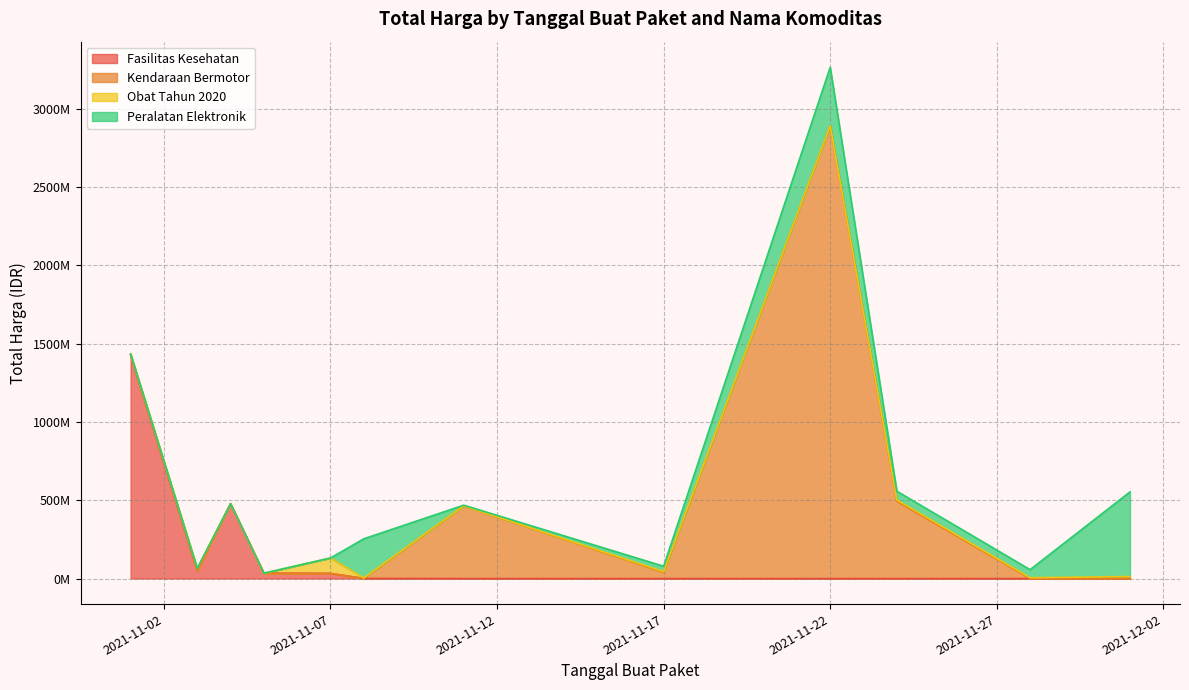

What is the sum of all Fasilitas Kesehatan values?

2020217015